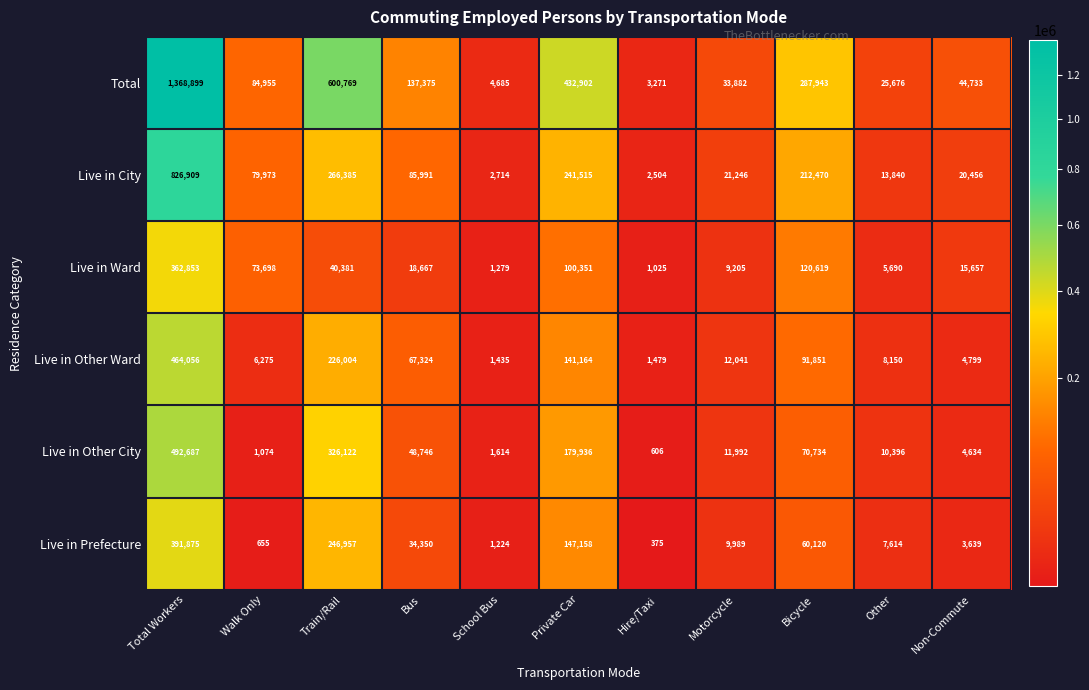

Which series changed the most between Total Workers and Bicycle?

Total